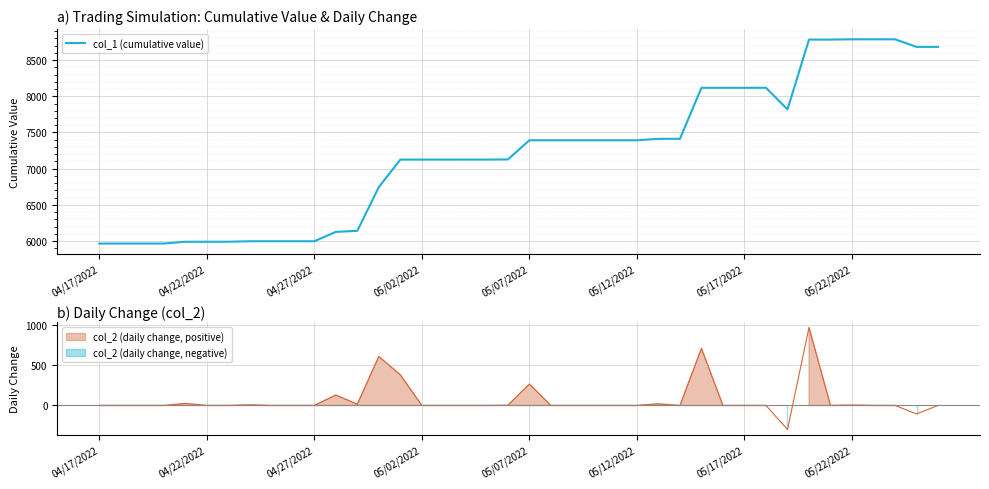

What is the difference between the maximum and minimum values?

2822